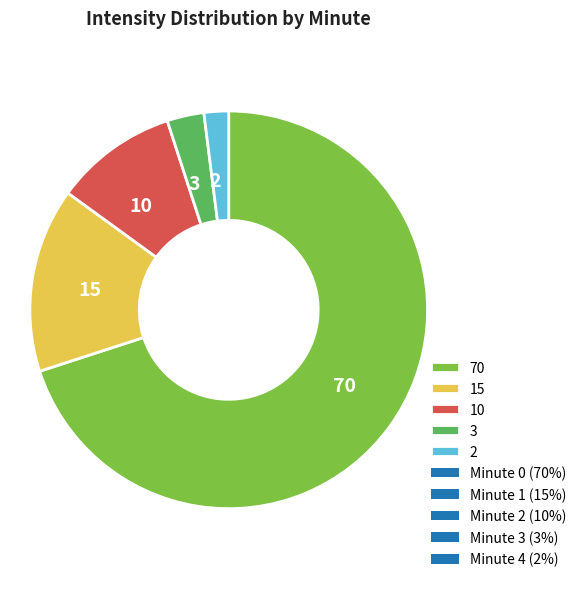

Do 3 and 15 together represent more than half of the pie?

No